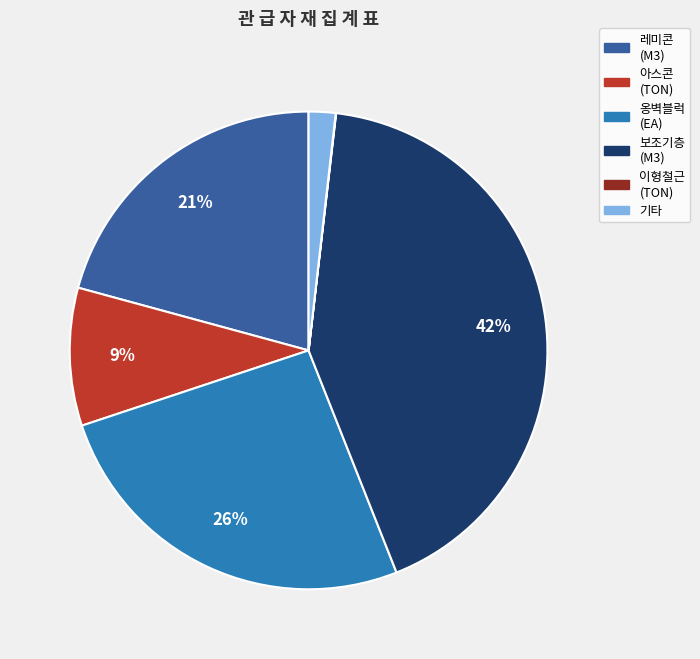

Is there a majority slice in this chart?

No